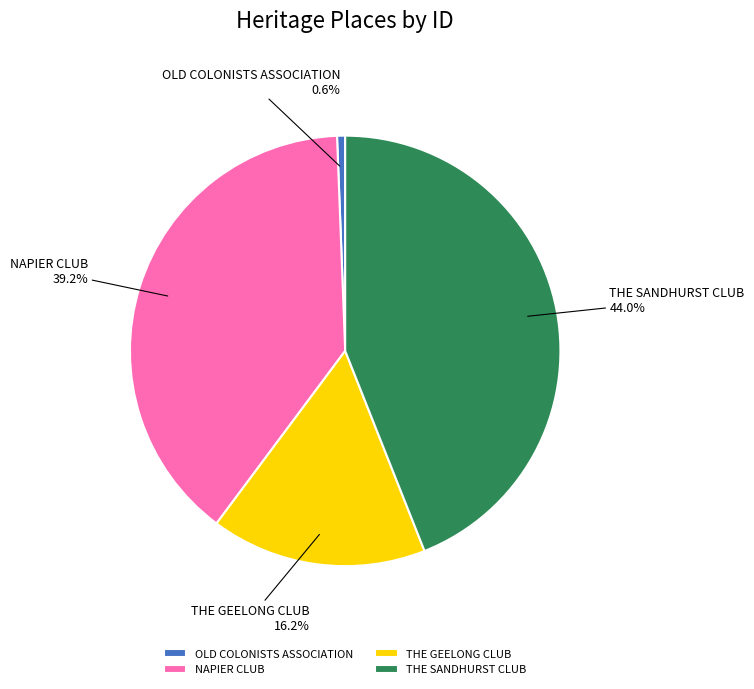

Does any single category account for the majority?

No